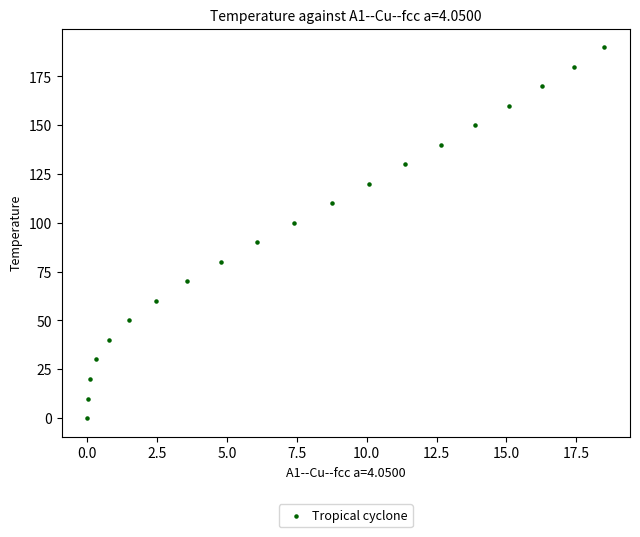

What is the range of Y values (max minus min)?

190